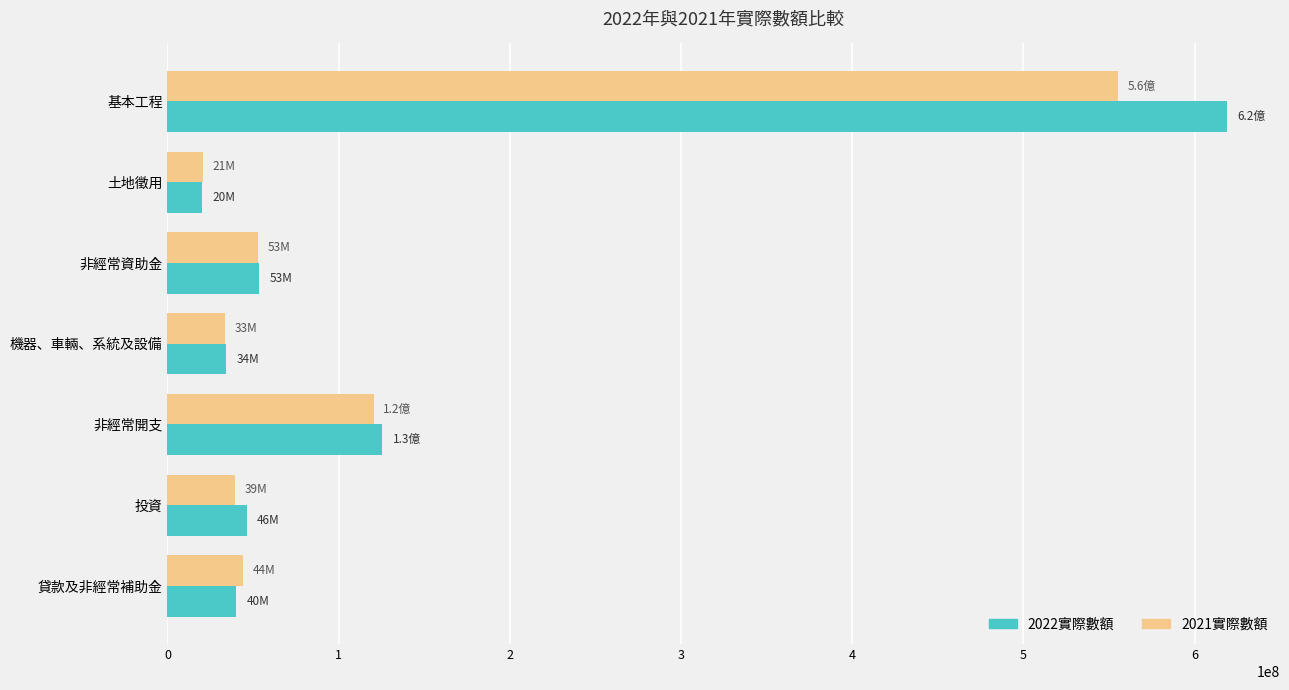

What is the sum of all 2022實際數額 values?

938102052